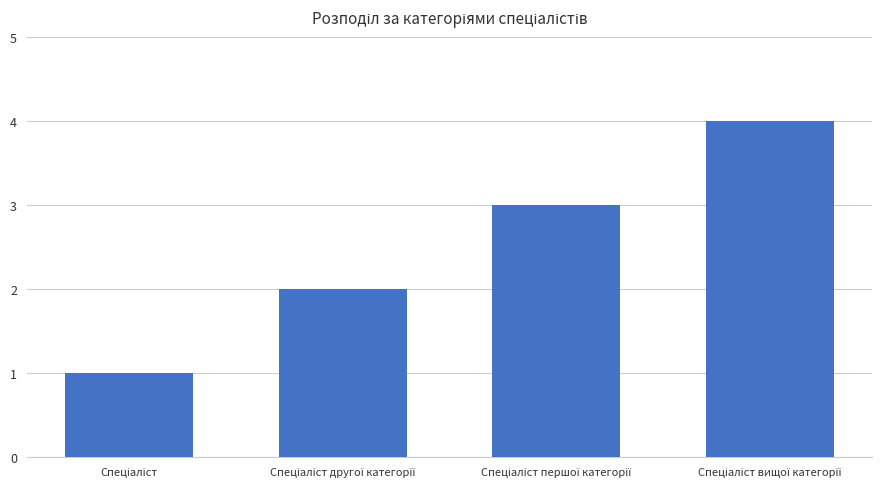

What is the greatest value displayed?

4